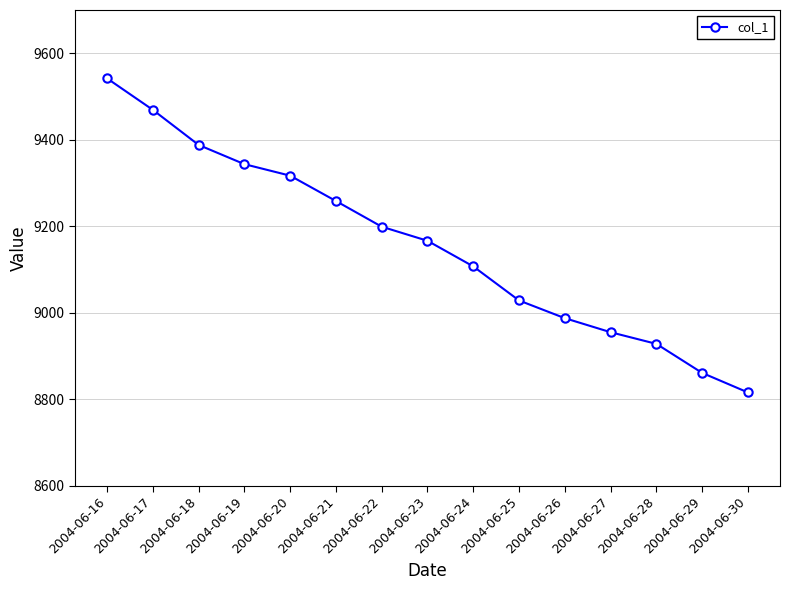

True or false: the data shows 9106.9 at 2004-06-24.

True